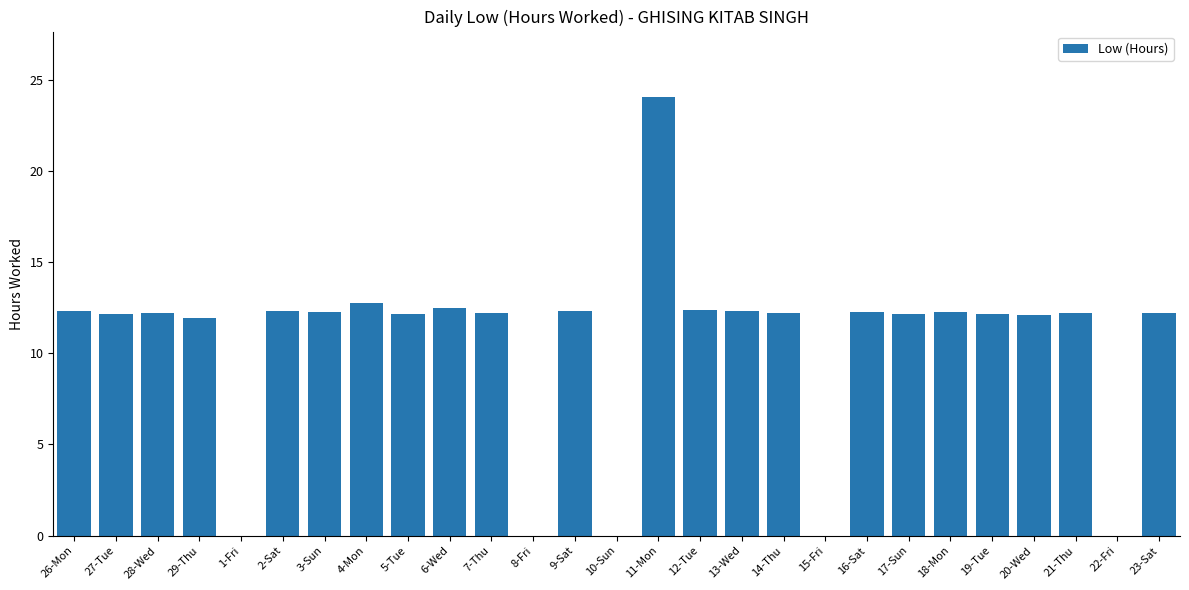

What is the ratio of the value at 21-Thu to the value at 23-Sat?

1.0